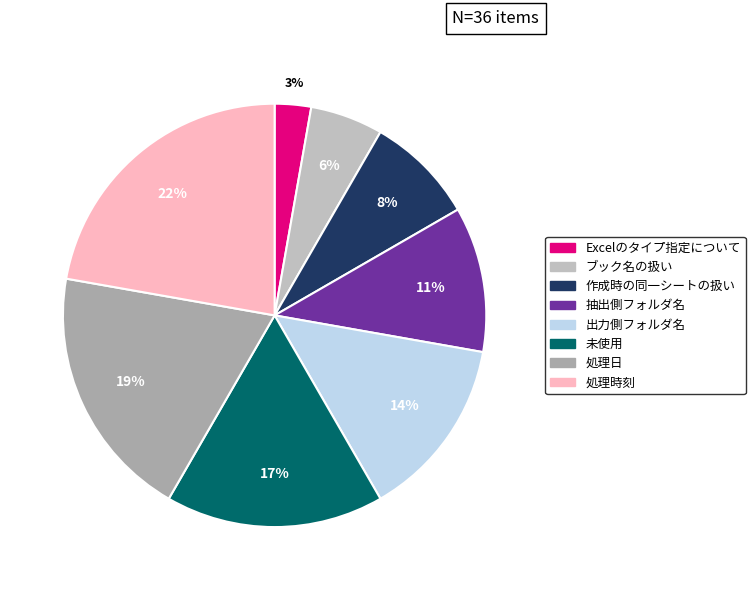

To the nearest percent, what is the average slice percentage?

12%